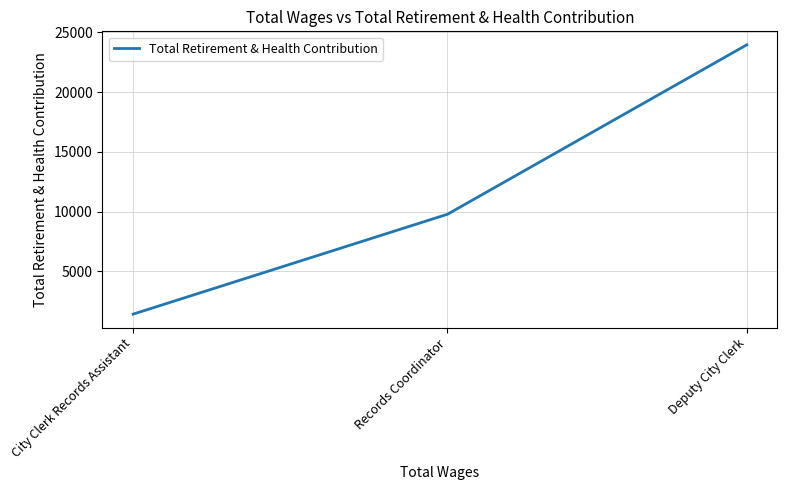

Count the number of data series in this chart.

1